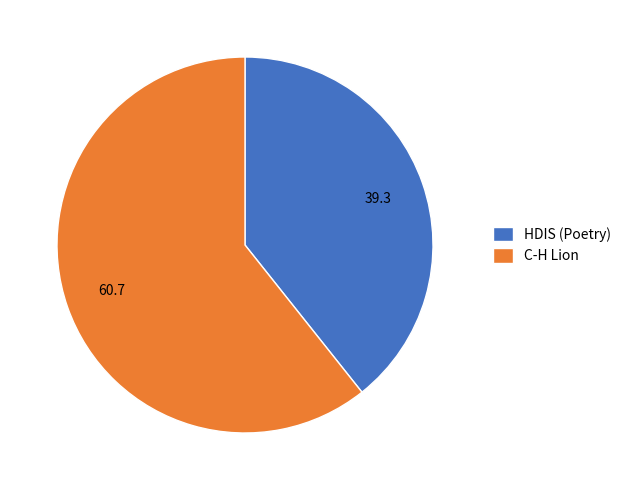

What is the largest slice in the pie chart?

C-H Lion